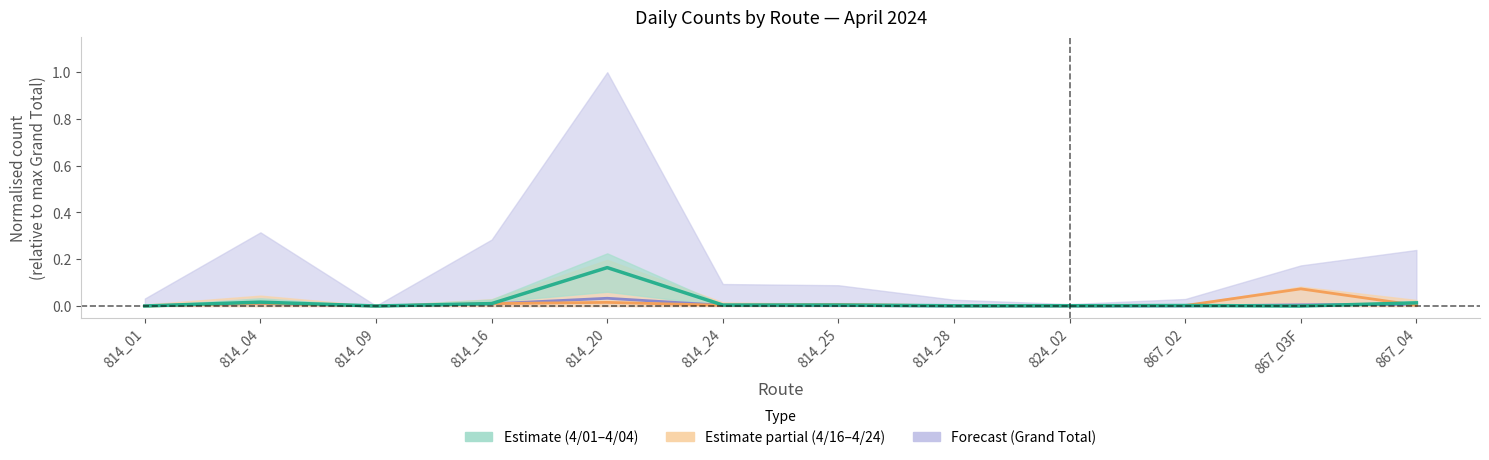

True or false: 4/01/2024 has more than 2 interior local peaks.

True